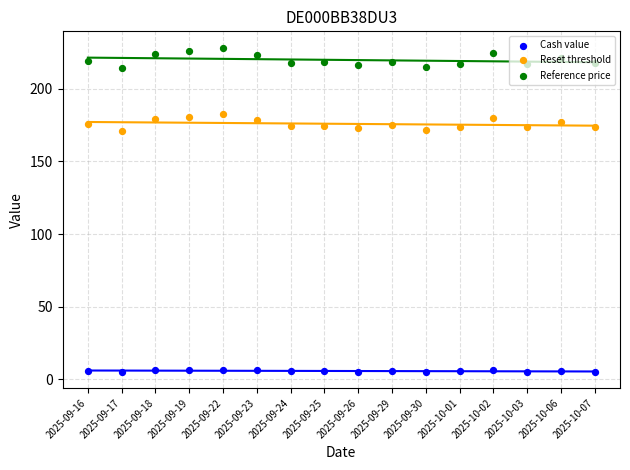

Which series has the largest total across all categories?

Reference price